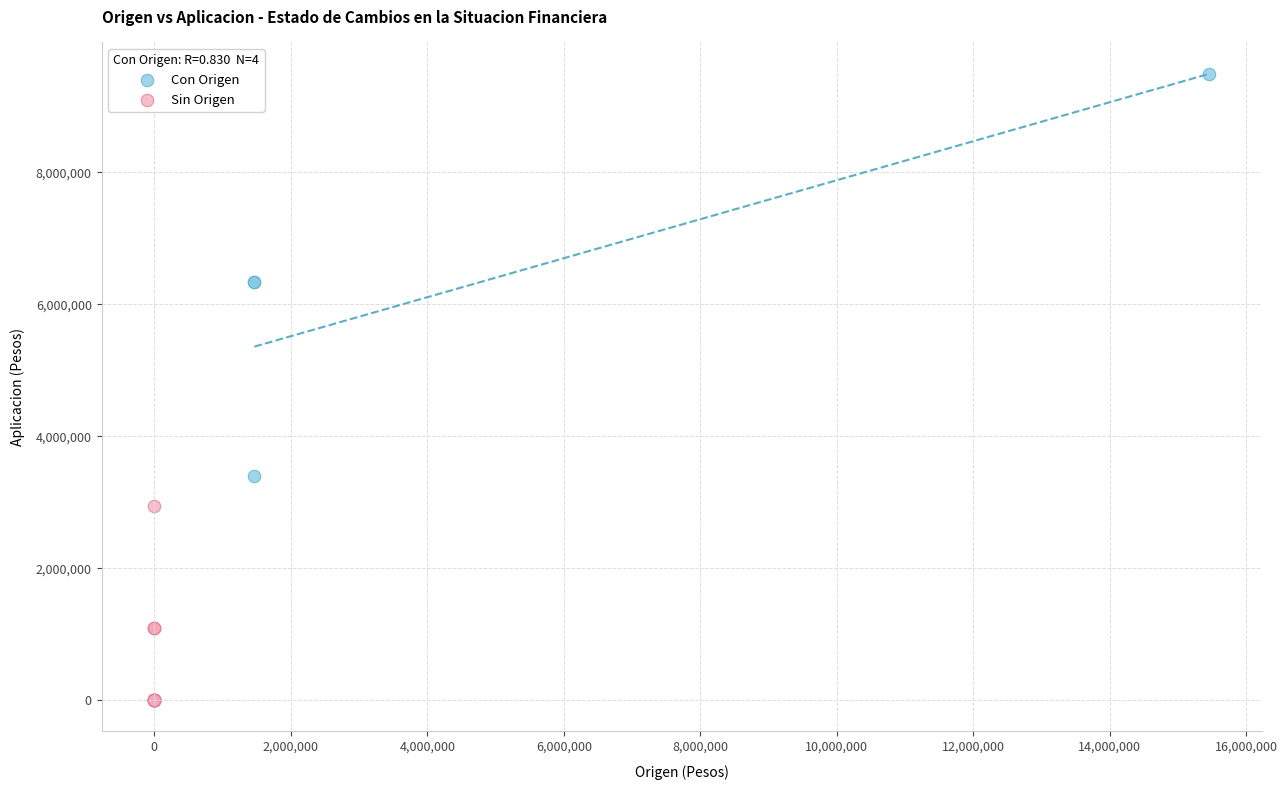

What are all the series names shown in the legend?

Con Origen, Sin Origen